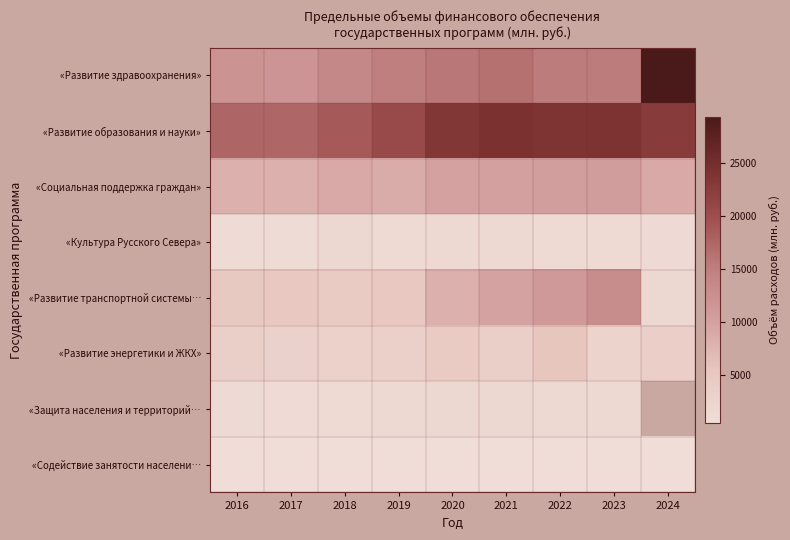

True or false: «Развитие транспортной системы… has a value of 15395.9 at 2022.

False